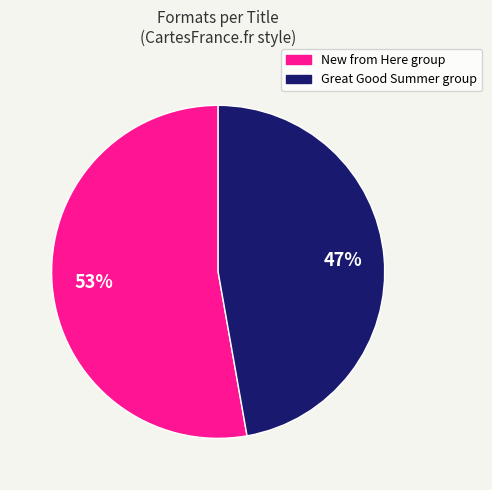

Is there a majority slice in this chart?

Yes